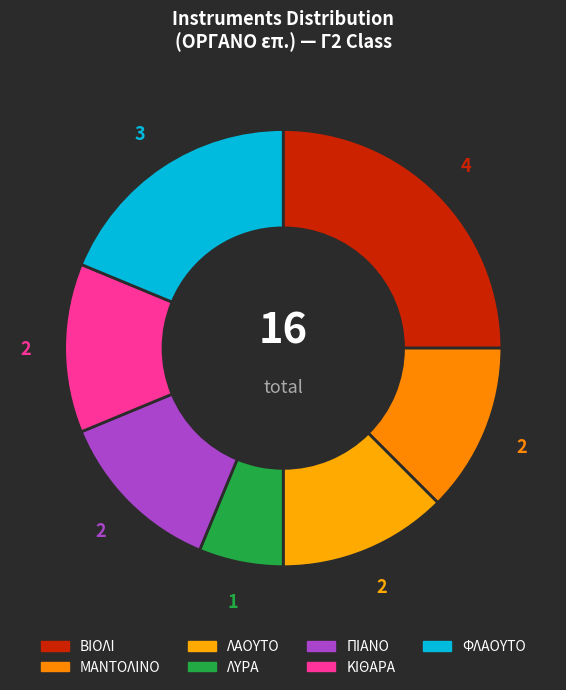

Does any single category account for the majority?

No